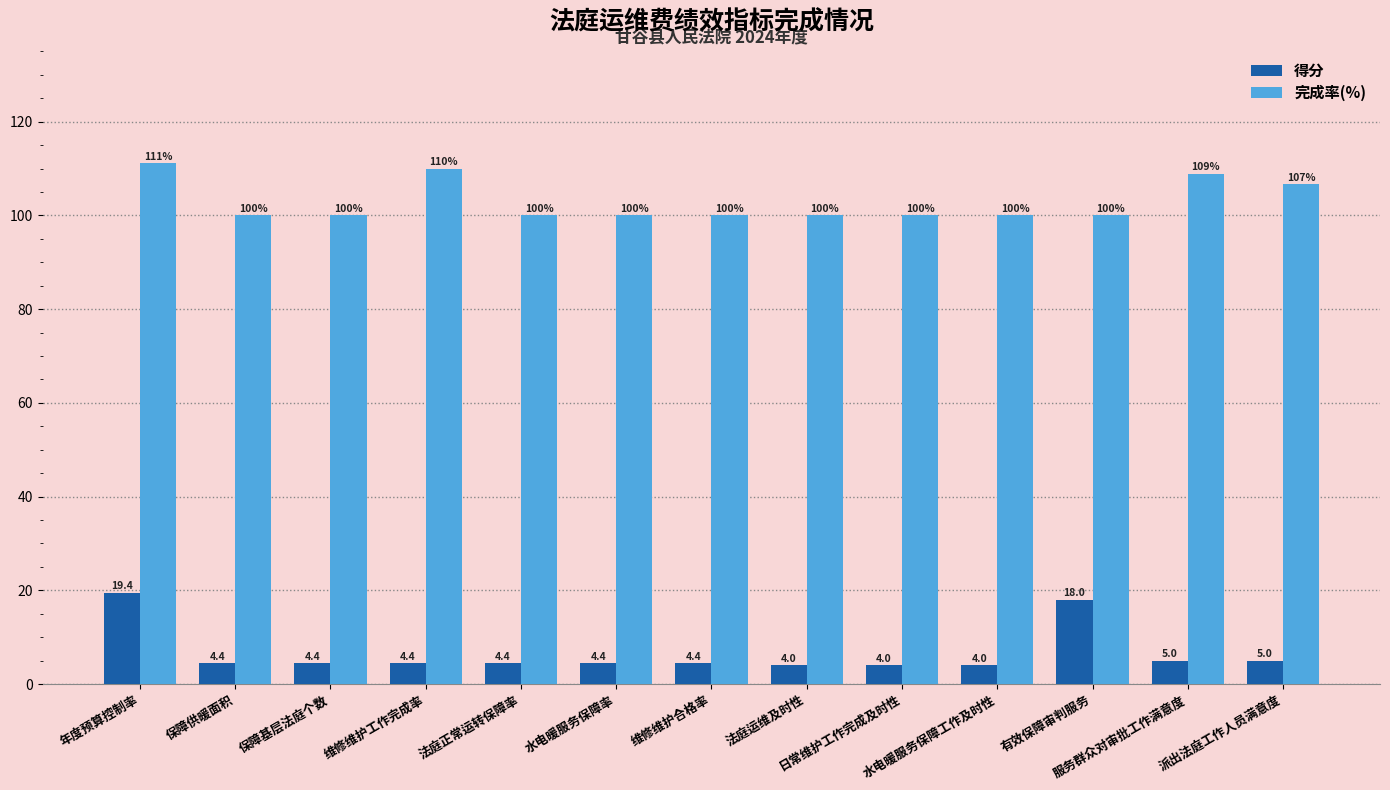

What is the value of the 完成率(%) bar at the 6th from the left?

100.0